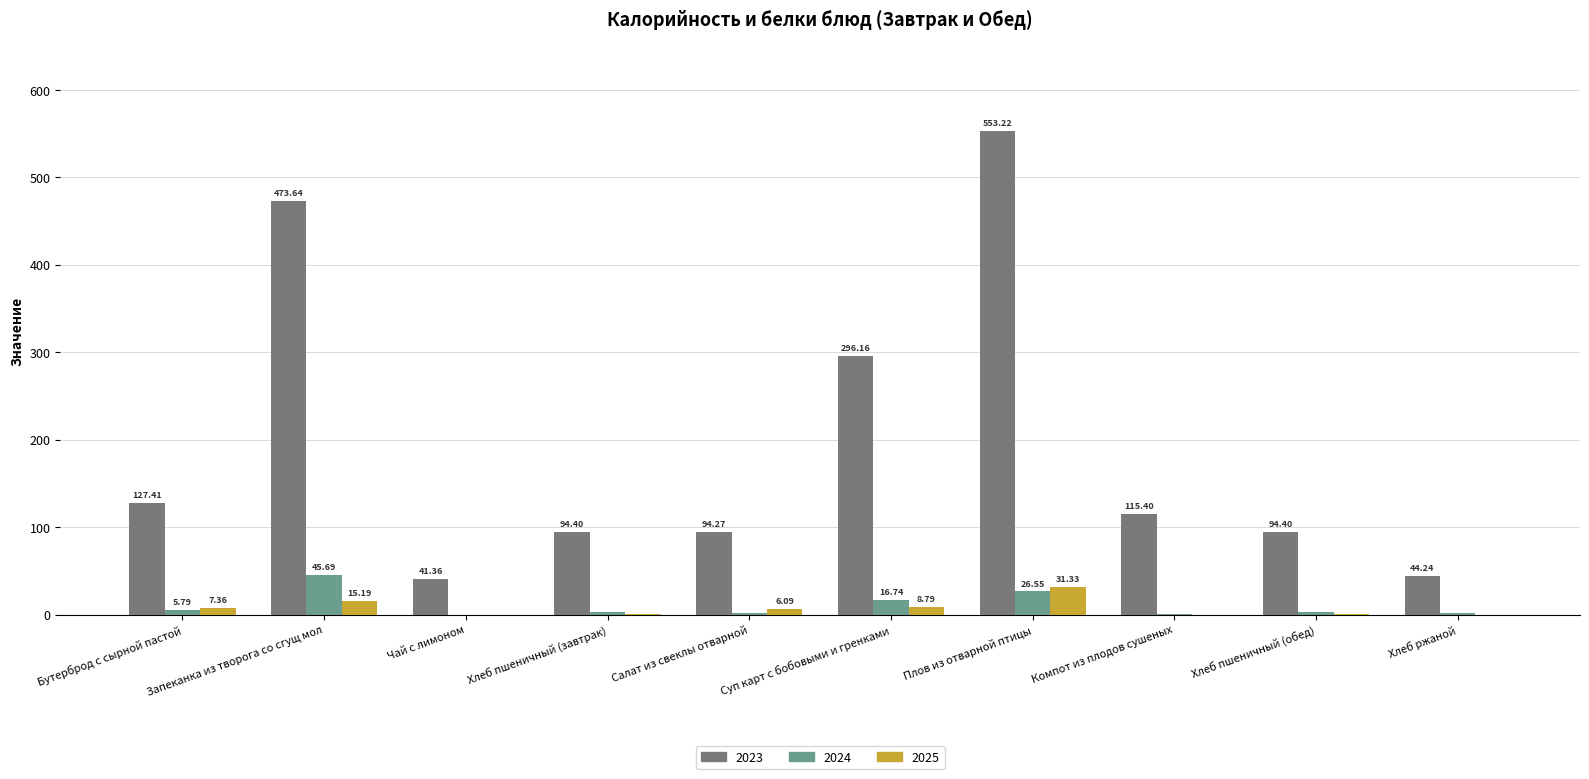

What are all the series names shown in the legend?

2023, 2024, 2025